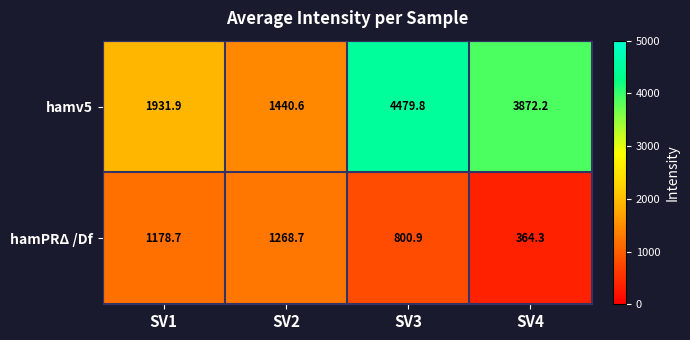

Which category has the lowest value across all series?

SV4